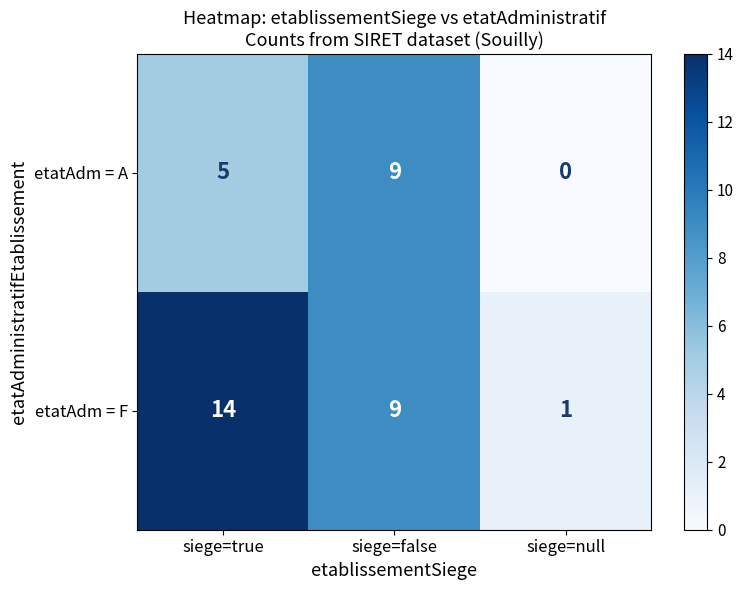

The value of etatAdm = F at siege=false is 9. True or false?

True